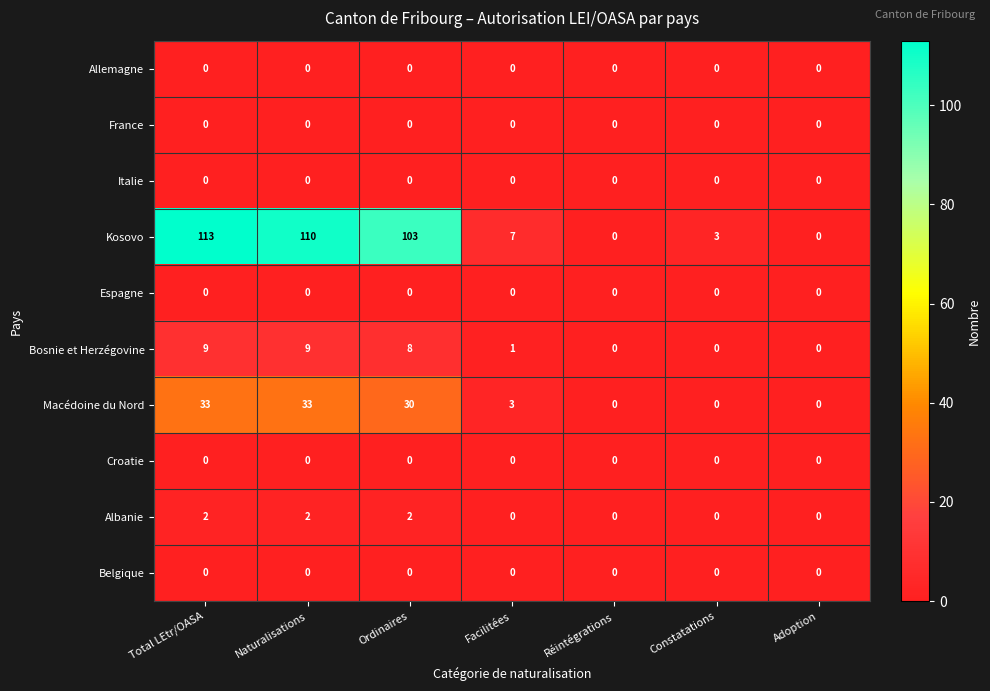

What value does the Kosovo series have at Facilitées?

7